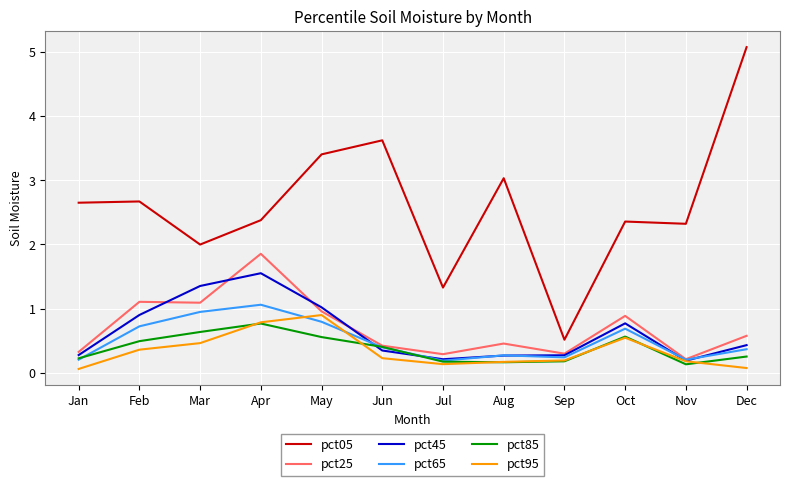

At which label does pct05 reach its peak?

Dec